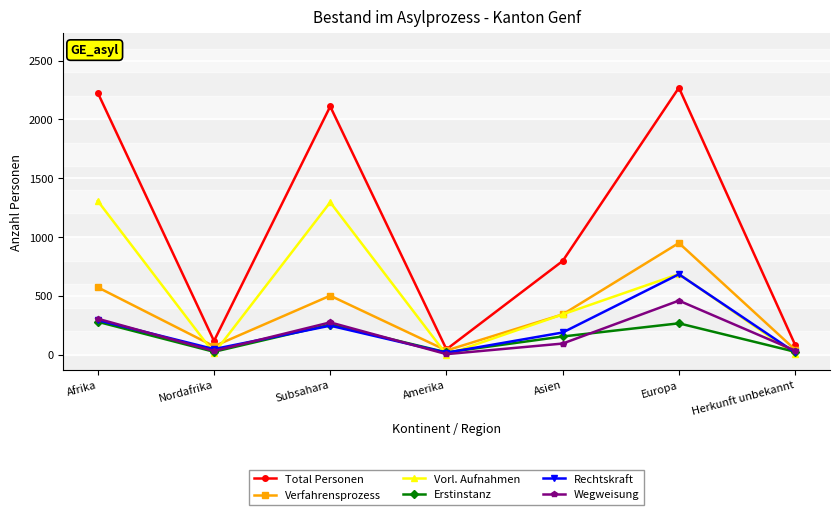

The Wegweisung series shows 94 at Asien. True or false?

True